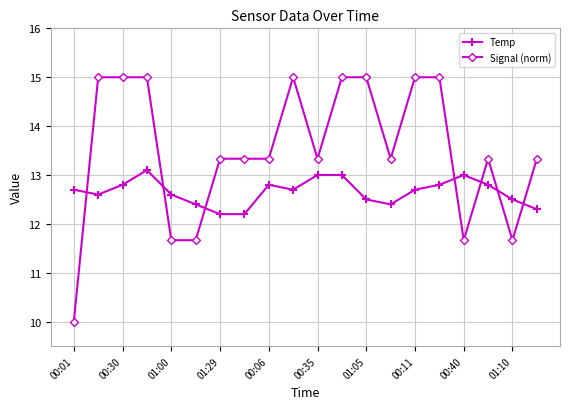

True or false: Temp has more than 2 points higher than both neighbors.

True